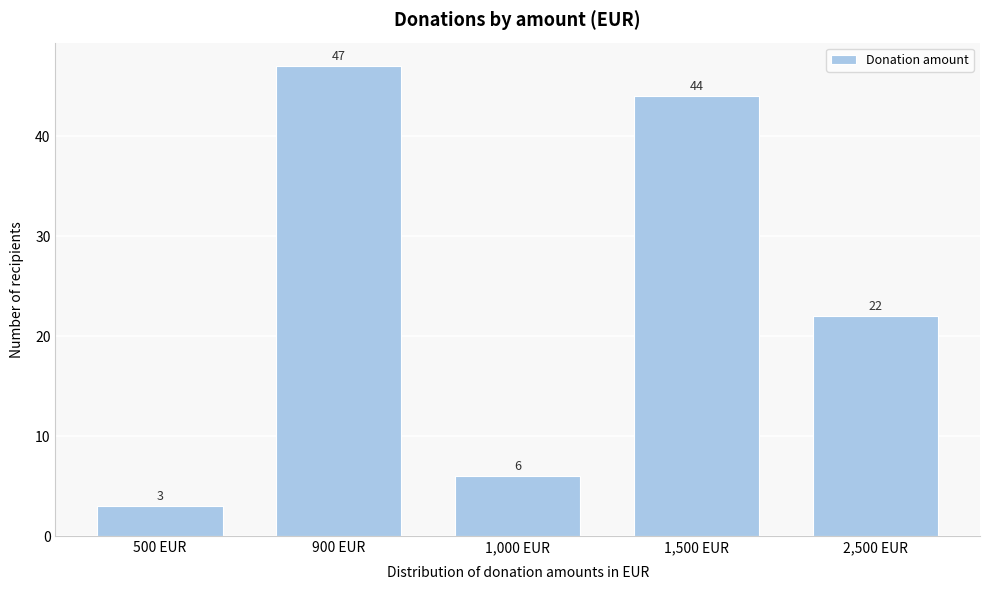

Reading left to right, extract all data points from this chart.

3	47	6	44	22